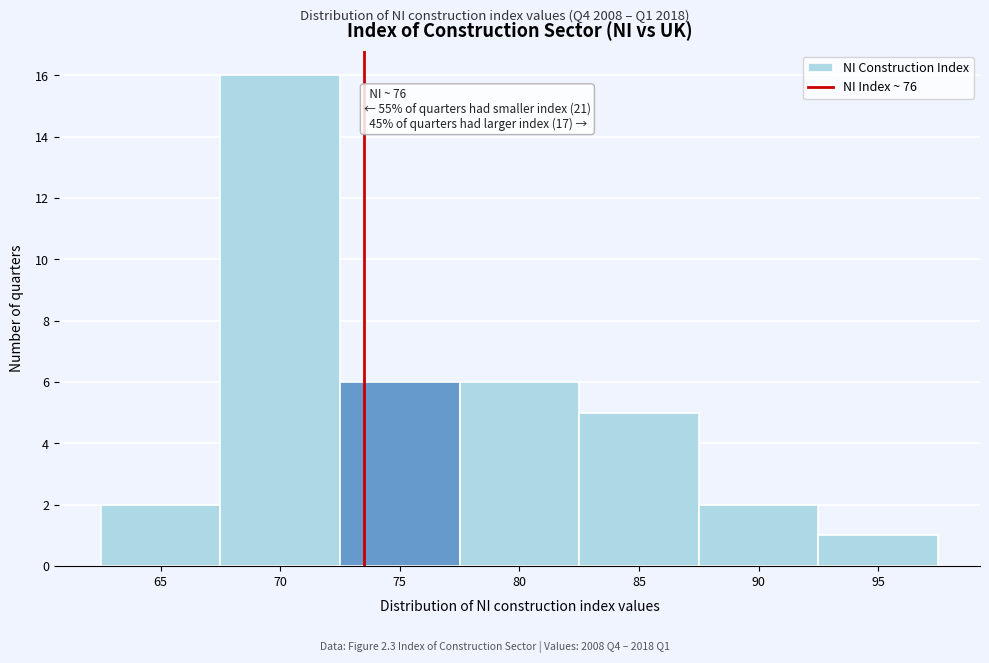

Reading right to left, list all the values displayed in this chart.

95=1	90=2	85=5	80=6	75=6	70=16	65=2